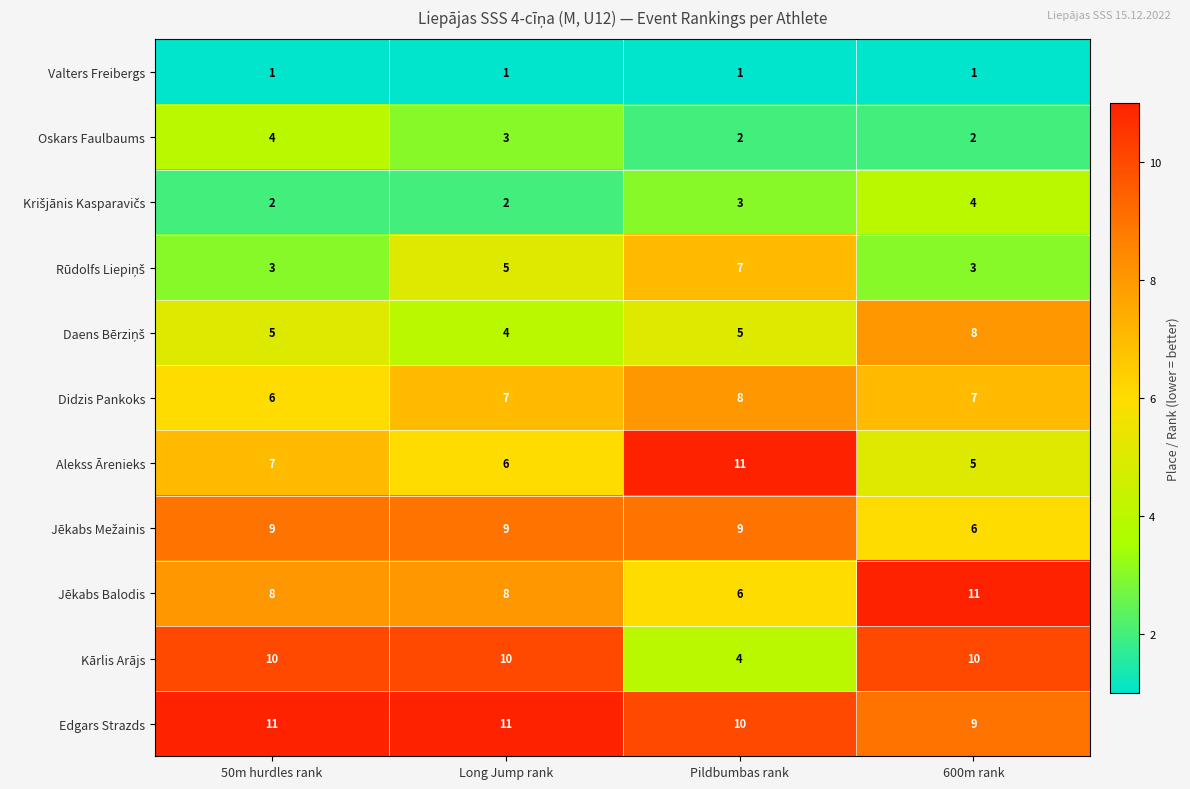

At how many categories does at least one series exceed 4?

4